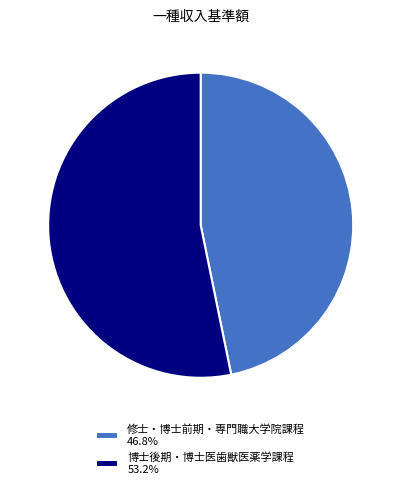

Approximately how many times larger is the value at 博士後期・博士医歯獣医薬学課程 53.2% compared to 修士・博士前期・専門職大学院課程 46.8%?

1.1